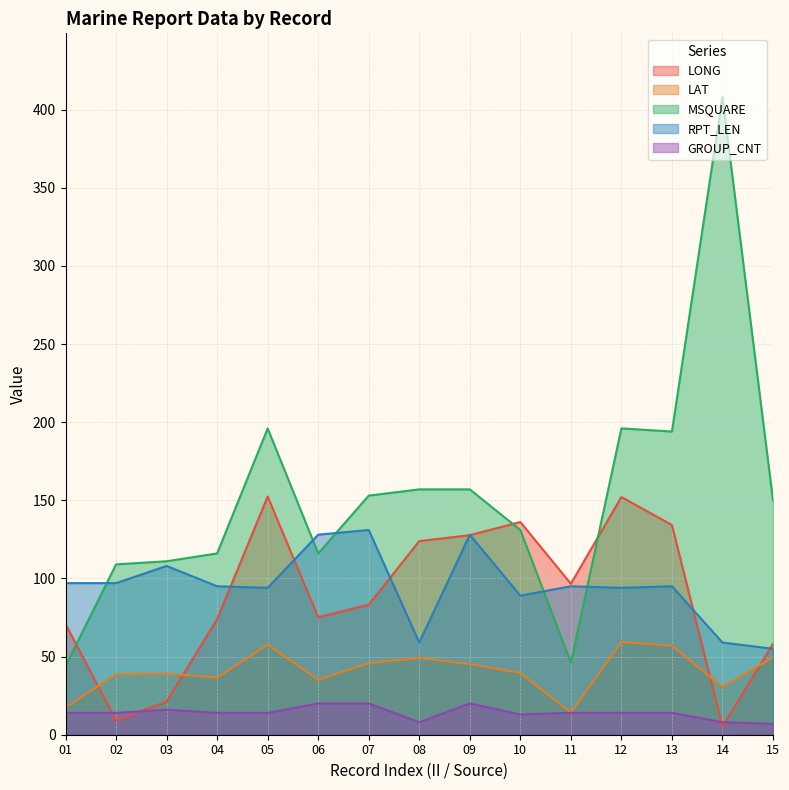

Between 06 and 07, which series saw the biggest shift?

MSQUARE